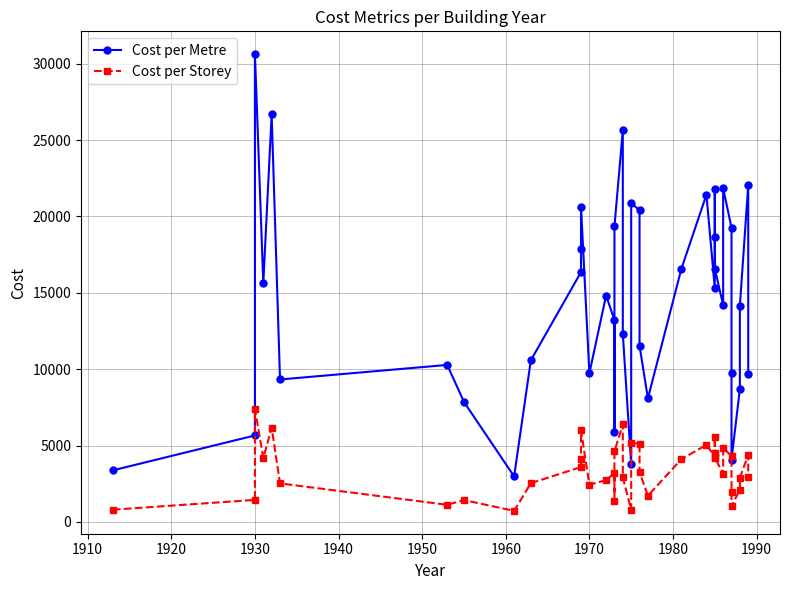

True or false: Cost per Metre has a value of 12770 at 1970.

False